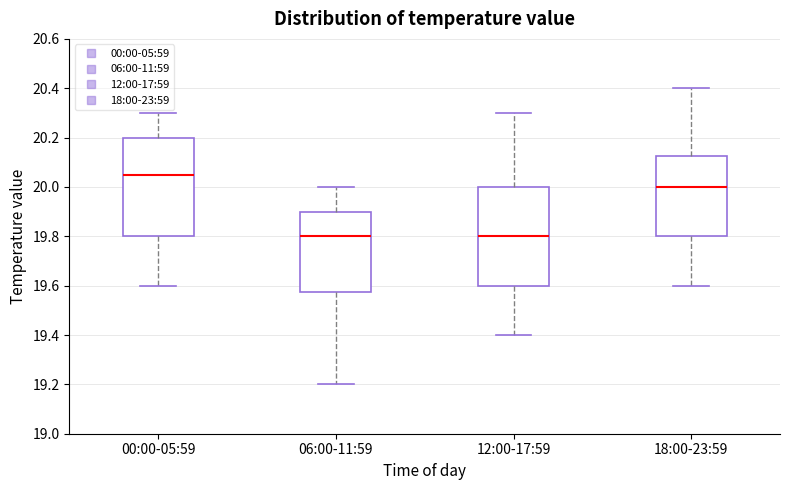

Reading left to right, read every box against the y-axis: the position of its median line, the range the box covers, and the ends of its whiskers. The values are not printed on the chart, so give them approximately, as read against the axis.

00:00-05:59: median 20.06, box 19.80 to 20.20, whiskers 19.60 to 20.30
06:00-11:59: median 19.80, box 19.58 to 19.90, whiskers 19.20 to 20.00
12:00-17:59: median 19.80, box 19.60 to 20.00, whiskers 19.40 to 20.30
18:00-23:59: median 20.00, box 19.80 to 20.12, whiskers 19.60 to 20.40